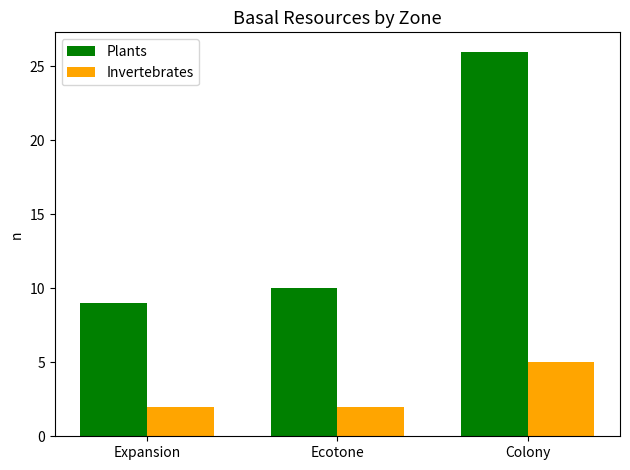

Between Expansion and Colony, which series saw the biggest shift?

Plants